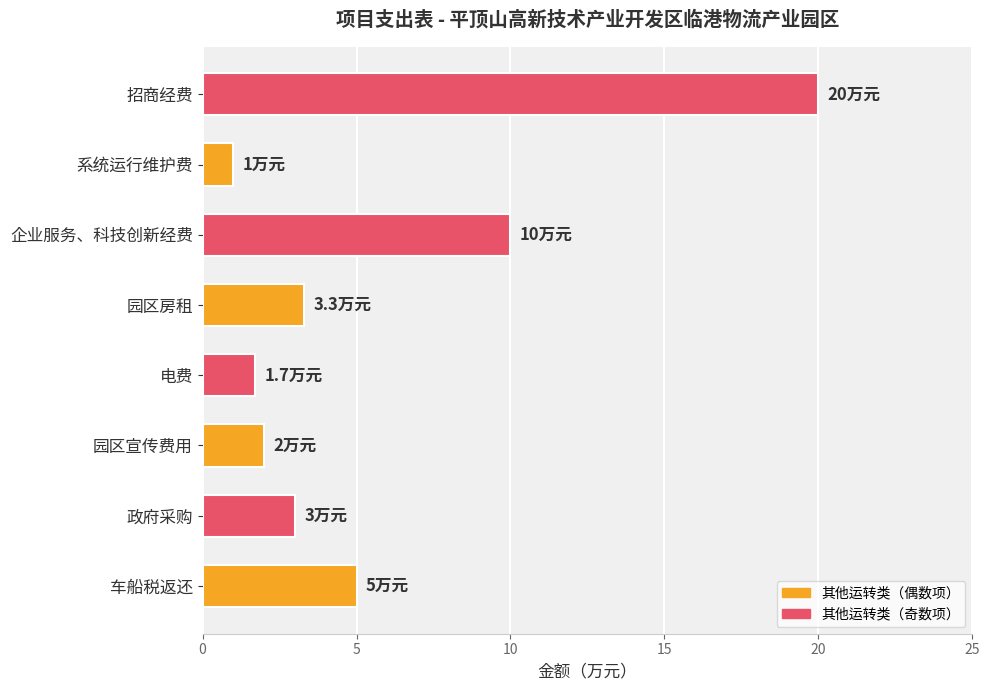

What is the average value?

5.8